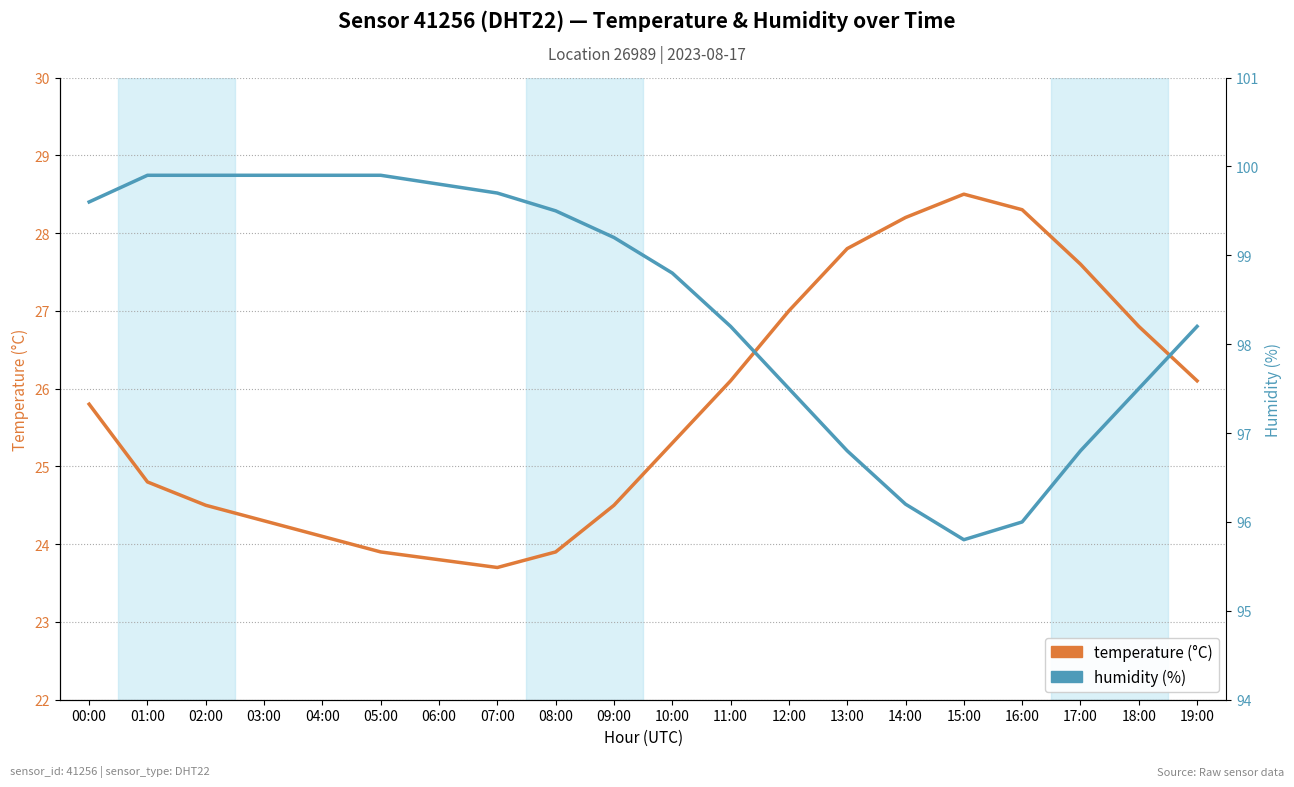

Does the chart have visible grid lines?

Yes